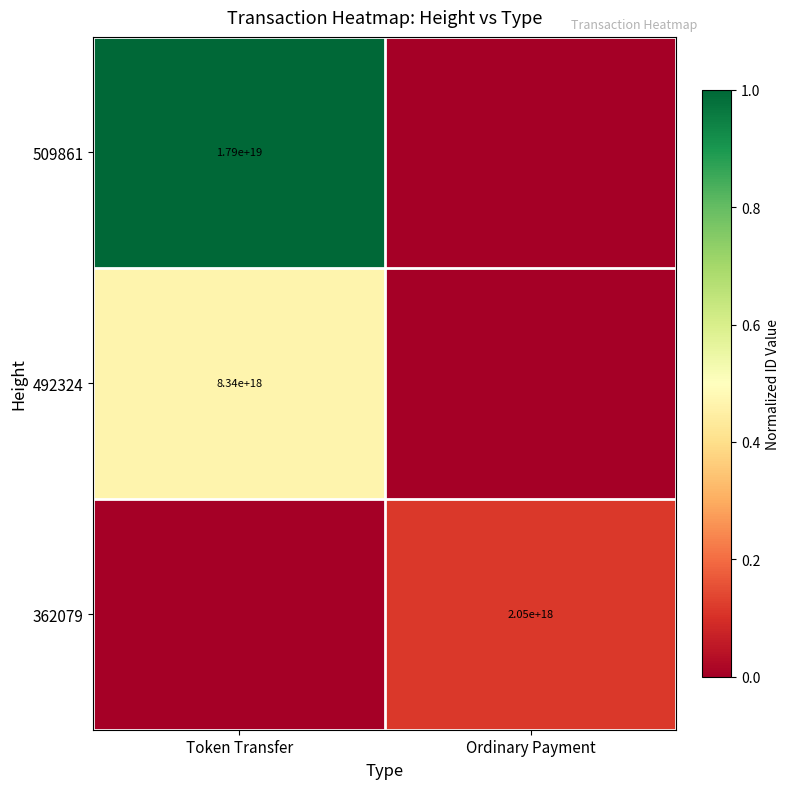

The 509861 series shows 29737994580544294912 at Token Transfer. True or false?

False